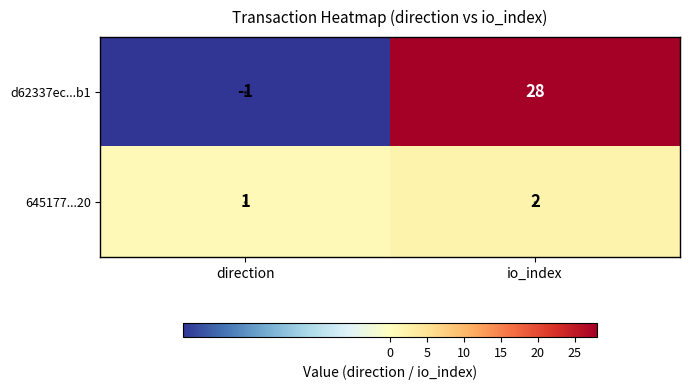

Which series has the largest total across all categories?

d62337ec...b1